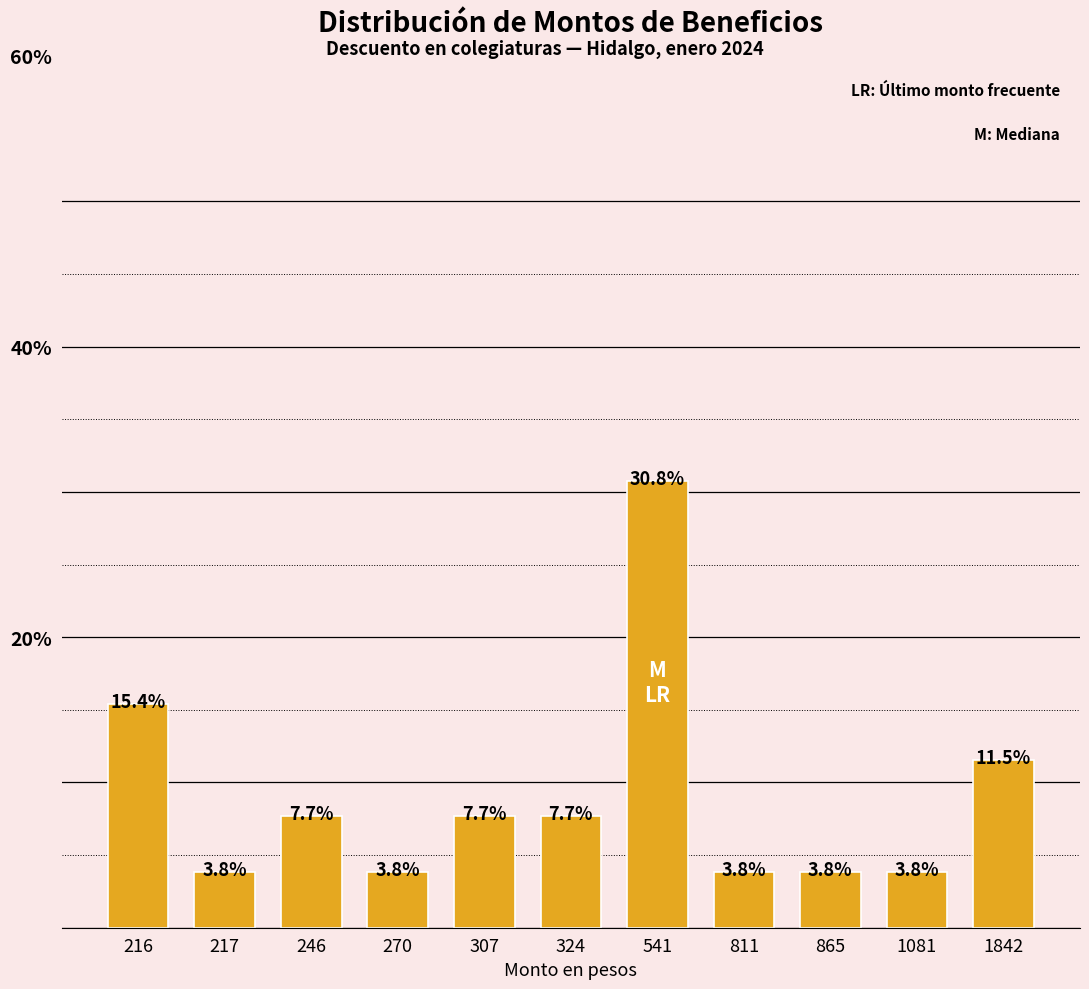

What is the change in value from 246 to 811?

-3.8